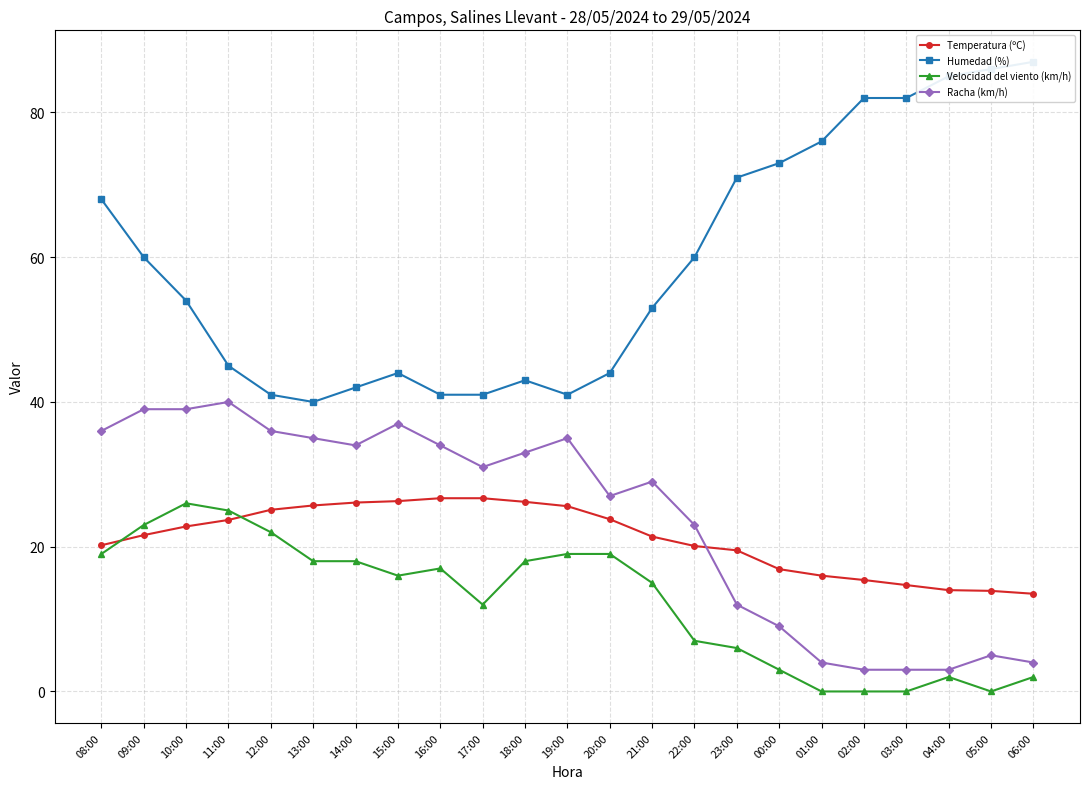

Reading left to right, what are all the values shown in this chart?

Temperatura (ºC): 08:00=20.2	09:00=21.6	10:00=22.8	11:00=23.7	12:00=25.1	13:00=25.7	14:00=26.1	15:00=26.3	16:00=26.7	17:00=26.7	18:00=26.2	19:00=25.6	20:00=23.8	21:00=21.4	22:00=20.1	23:00=19.5	00:00=16.9	01:00=16.0	02:00=15.4	03:00=14.7	04:00=14.0	05:00=13.9	06:00=13.5
Humedad (%): 08:00=68.0	09:00=60.0	10:00=54.0	11:00=45.0	12:00=41.0	13:00=40.0	14:00=42.0	15:00=44.0	16:00=41.0	17:00=41.0	18:00=43.0	19:00=41.0	20:00=44.0	21:00=53.0	22:00=60.0	23:00=71.0	00:00=73.0	01:00=76.0	02:00=82.0	03:00=82.0	04:00=85.0	05:00=86.0	06:00=87.0
Velocidad del viento (km/h): 08:00=19.0	09:00=23.0	10:00=26.0	11:00=25.0	12:00=22.0	13:00=18.0	14:00=18.0	15:00=16.0	16:00=17.0	17:00=12.0	18:00=18.0	19:00=19.0	20:00=19.0	21:00=15.0	22:00=7.0	23:00=6.0	00:00=3.0	01:00=0.0	02:00=0.0	03:00=0.0	04:00=2.0	05:00=0.0	06:00=2.0
Racha (km/h): 08:00=36.0	09:00=39.0	10:00=39.0	11:00=40.0	12:00=36.0	13:00=35.0	14:00=34.0	15:00=37.0	16:00=34.0	17:00=31.0	18:00=33.0	19:00=35.0	20:00=27.0	21:00=29.0	22:00=23.0	23:00=12.0	00:00=9.0	01:00=4.0	02:00=3.0	03:00=3.0	04:00=3.0	05:00=5.0	06:00=4.0